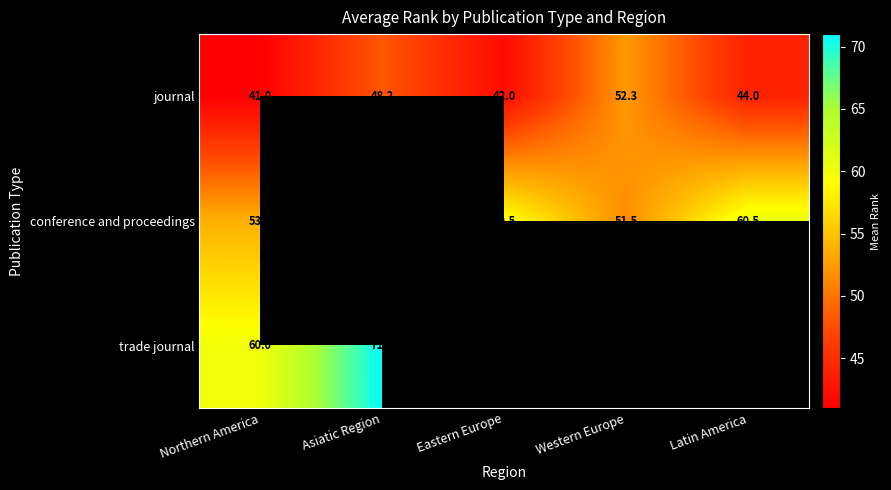

Rank the series at Northern America from lowest to highest value.

journal, conference and proceedings, trade journal